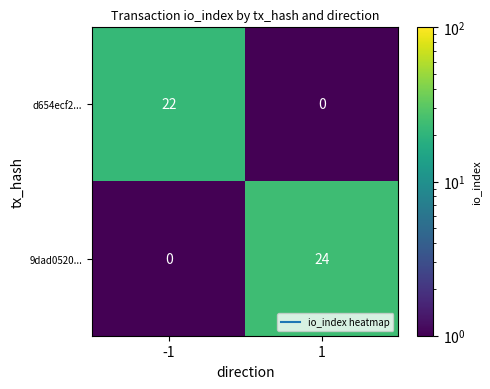

What is the average value of the 9dad0520... series?

12